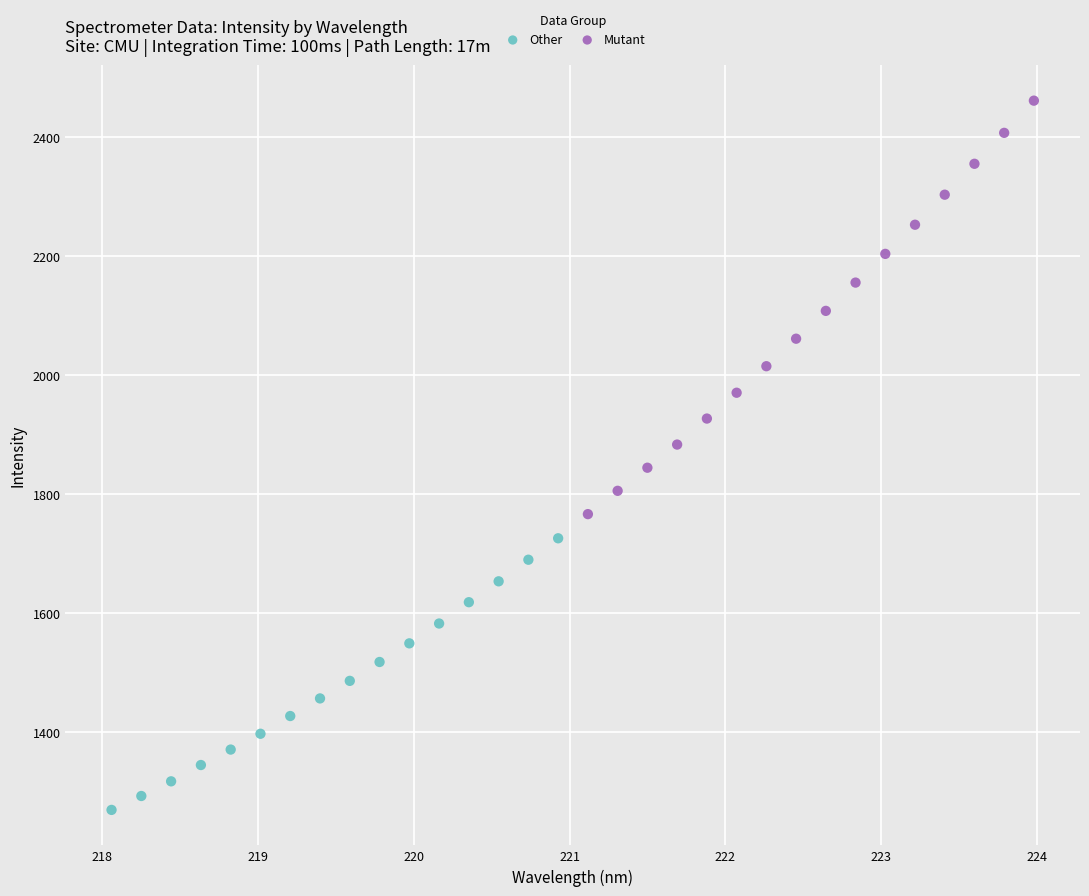

Which series reaches the minimum Y coordinate?

Other